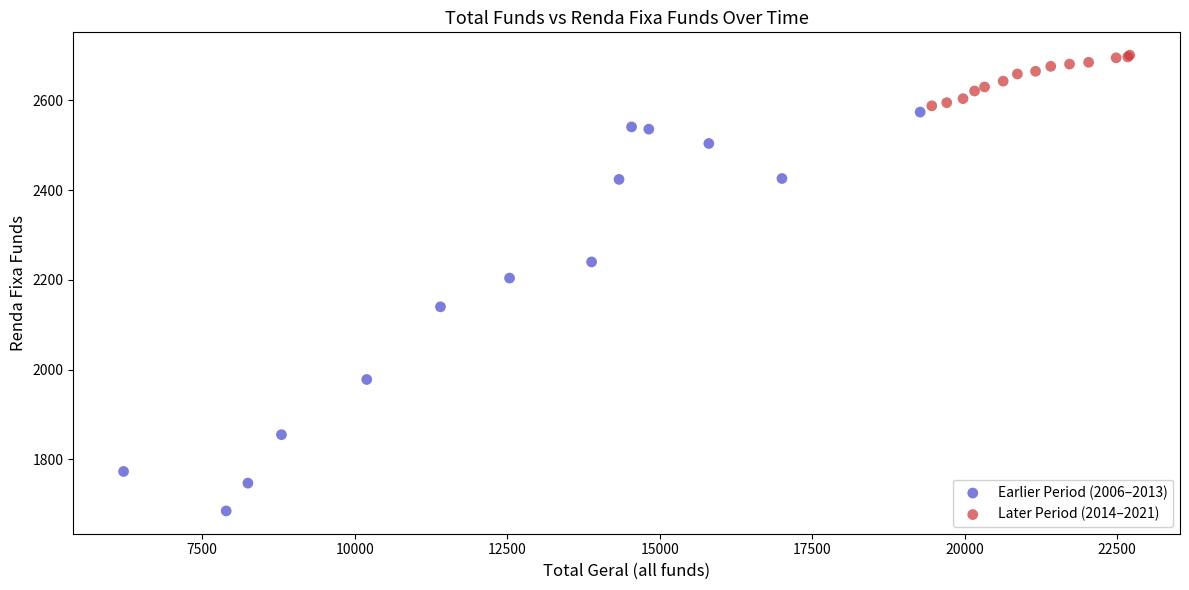

Which series contains the highest Y value?

Later Period (2014–2021)